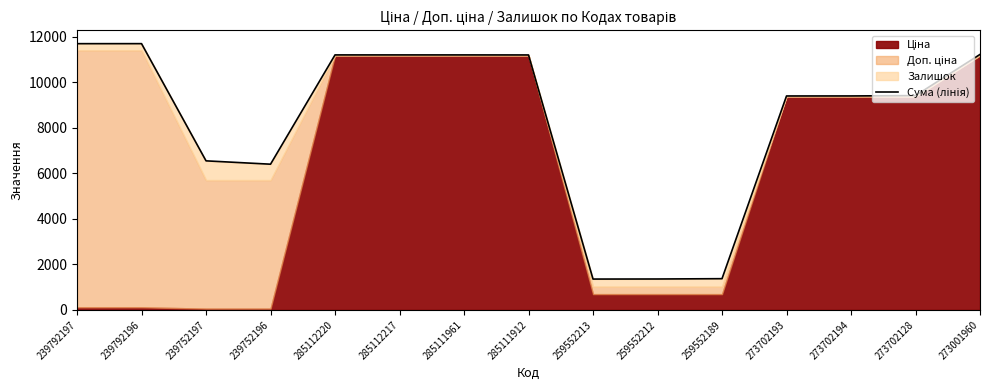

Reading left to right, transcribe all the data shown in this chart.

239792197=11699.0	239792196=11700.0	239752197=6550.0	239752196=6403.0	285112220=11205.2	285112217=11205.2	285111961=11205.2	285111912=11203.2	259552213=1355.6	259552212=1358.6	259552189=1372.6	273702193=9401.0	273702194=9402.0	273702128=9418.0	273001960=11226.2